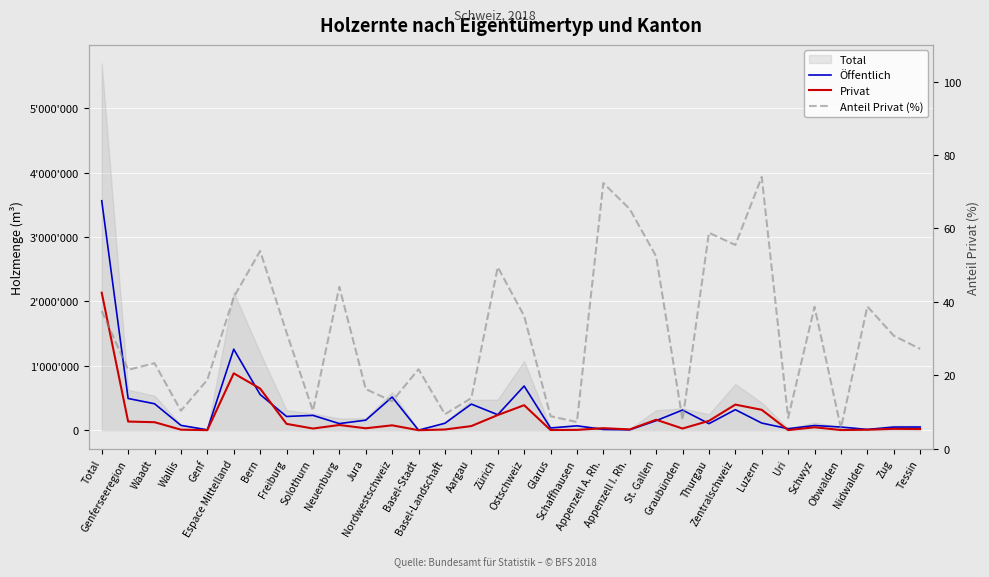

What value does the Anteil Privat (%) series have at Basel-Landschaft?

9.4